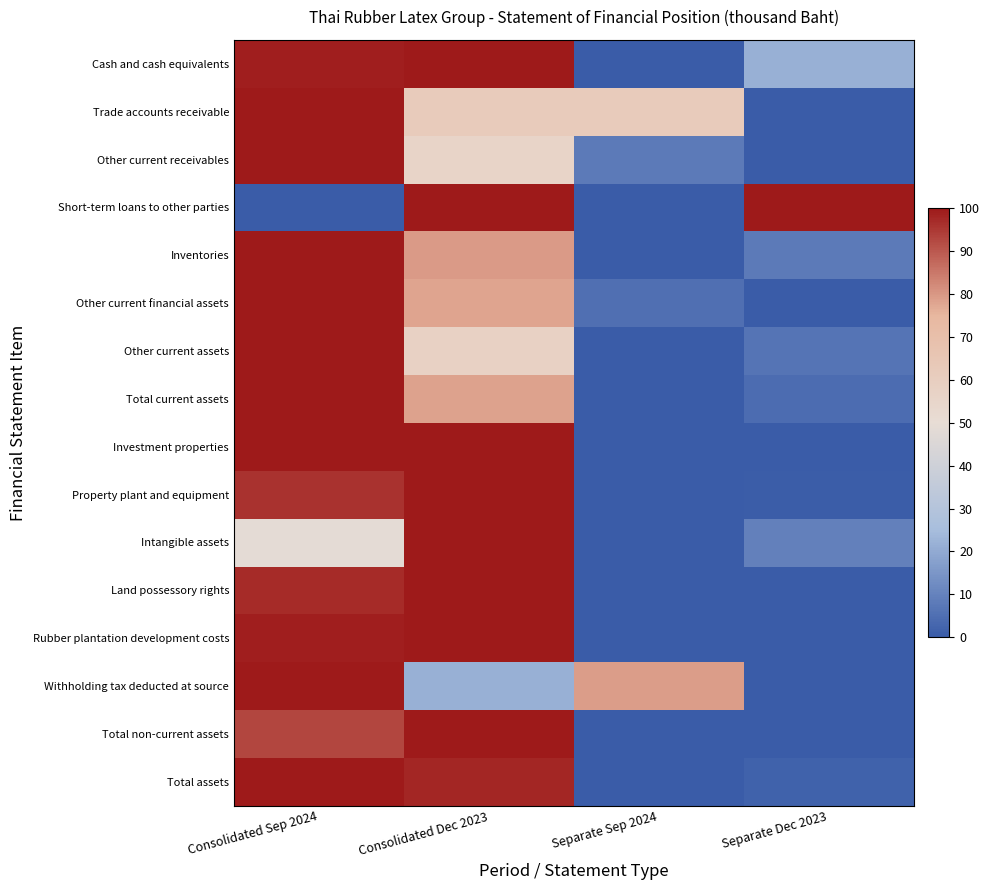

Reading left to right, list all the values displayed in this chart.

Cash and cash equivalents: Consolidated Sep 2024=99.0	Consolidated Dec 2023=100.0	Separate Sep 2024=0.0	Separate Dec 2023=21.7
Trade accounts receivable: Consolidated Sep 2024=100.0	Consolidated Dec 2023=61.9	Separate Sep 2024=62.1	Separate Dec 2023=0.0
Other current receivables: Consolidated Sep 2024=100.0	Consolidated Dec 2023=55.5	Separate Sep 2024=8.0	Separate Dec 2023=0.0
Short-term loans to other parties: Consolidated Sep 2024=0.0	Consolidated Dec 2023=100.0	Separate Sep 2024=0.0	Separate Dec 2023=100.0
Inventories: Consolidated Sep 2024=100.0	Consolidated Dec 2023=79.4	Separate Sep 2024=0.0	Separate Dec 2023=8.2
Other current financial assets: Consolidated Sep 2024=100.0	Consolidated Dec 2023=78.1	Separate Sep 2024=5.3	Separate Dec 2023=0.0
Other current assets: Consolidated Sep 2024=100.0	Consolidated Dec 2023=57.4	Separate Sep 2024=0.0	Separate Dec 2023=6.3
Total current assets: Consolidated Sep 2024=100.0	Consolidated Dec 2023=78.4	Separate Sep 2024=0.0	Separate Dec 2023=4.7
Investment properties: Consolidated Sep 2024=100.0	Consolidated Dec 2023=99.9	Separate Sep 2024=0.0	Separate Dec 2023=0.0
Property plant and equipment: Consolidated Sep 2024=96.0	Consolidated Dec 2023=100.0	Separate Sep 2024=0.0	Separate Dec 2023=0.7
Intangible assets: Consolidated Sep 2024=48.5	Consolidated Dec 2023=100.0	Separate Sep 2024=0.0	Separate Dec 2023=9.6
Land possessory rights: Consolidated Sep 2024=97.1	Consolidated Dec 2023=100.0	Separate Sep 2024=0.0	Separate Dec 2023=0.1
Rubber plantation development costs: Consolidated Sep 2024=99.0	Consolidated Dec 2023=100.0	Separate Sep 2024=0.0	Separate Dec 2023=0.0
Withholding tax deducted at source: Consolidated Sep 2024=100.0	Consolidated Dec 2023=21.7	Separate Sep 2024=79.3	Separate Dec 2023=0.0
Total non-current assets: Consolidated Sep 2024=92.9	Consolidated Dec 2023=100.0	Separate Sep 2024=0.0	Separate Dec 2023=0.2
Total assets: Consolidated Sep 2024=100.0	Consolidated Dec 2023=97.9	Separate Sep 2024=0.0	Separate Dec 2023=1.7